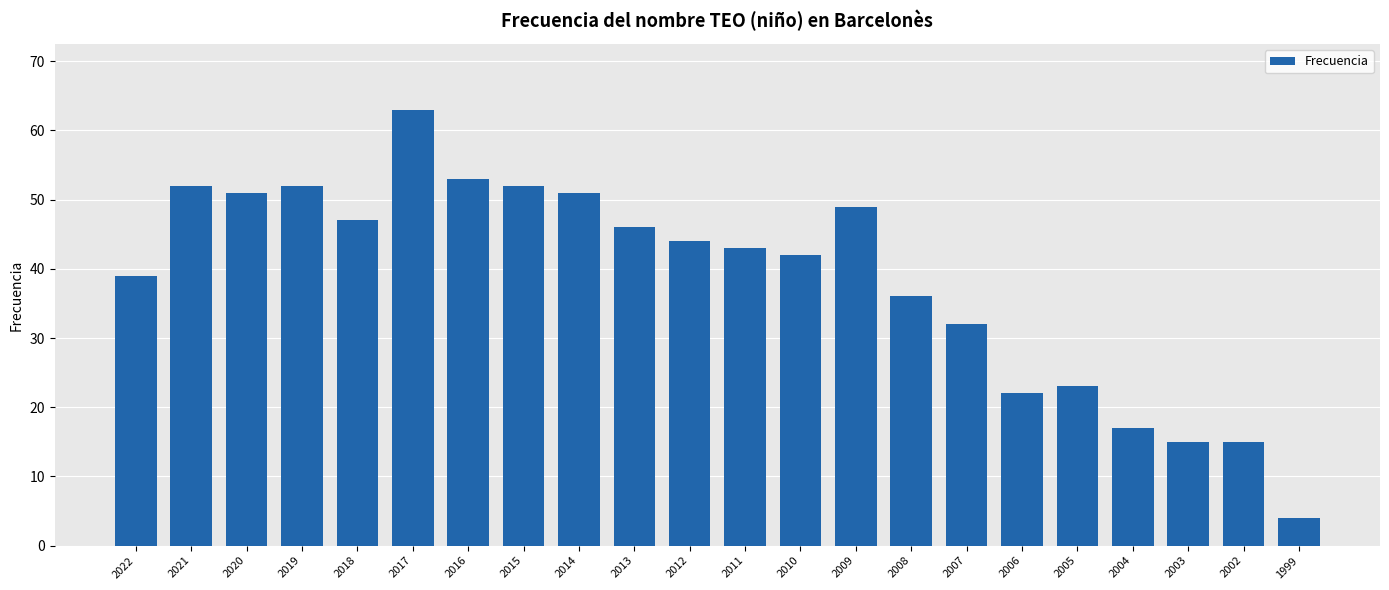

Which category has the highest value across all series?

2017